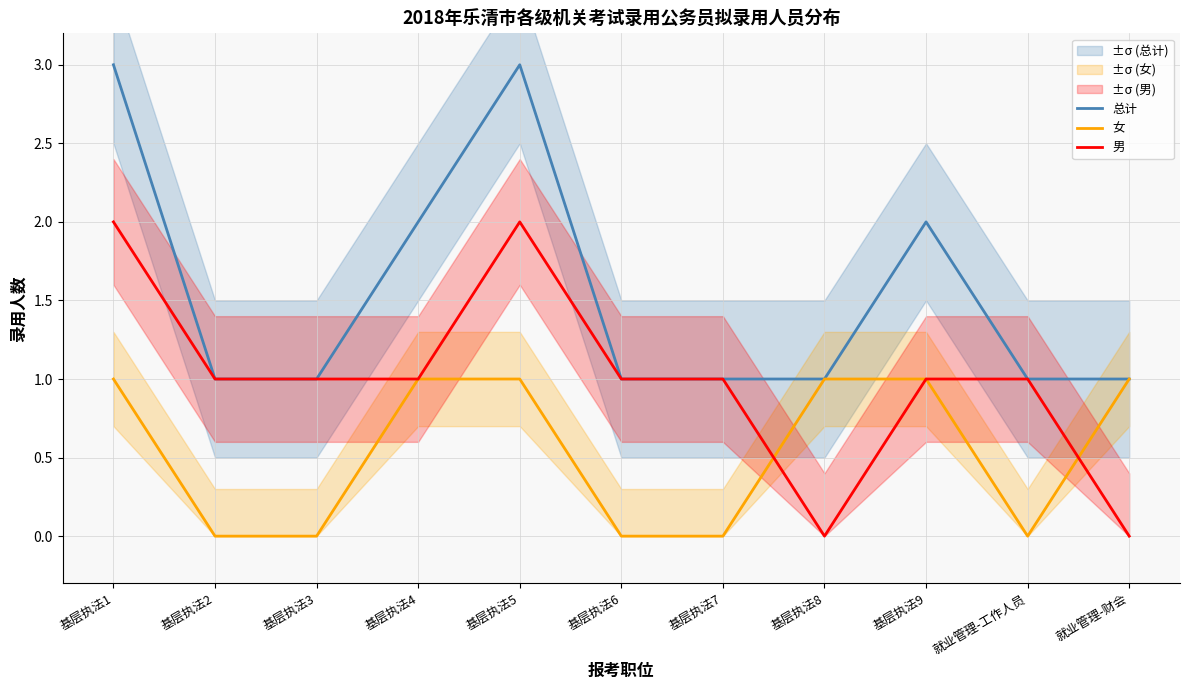

Does the chart have visible grid lines?

Yes